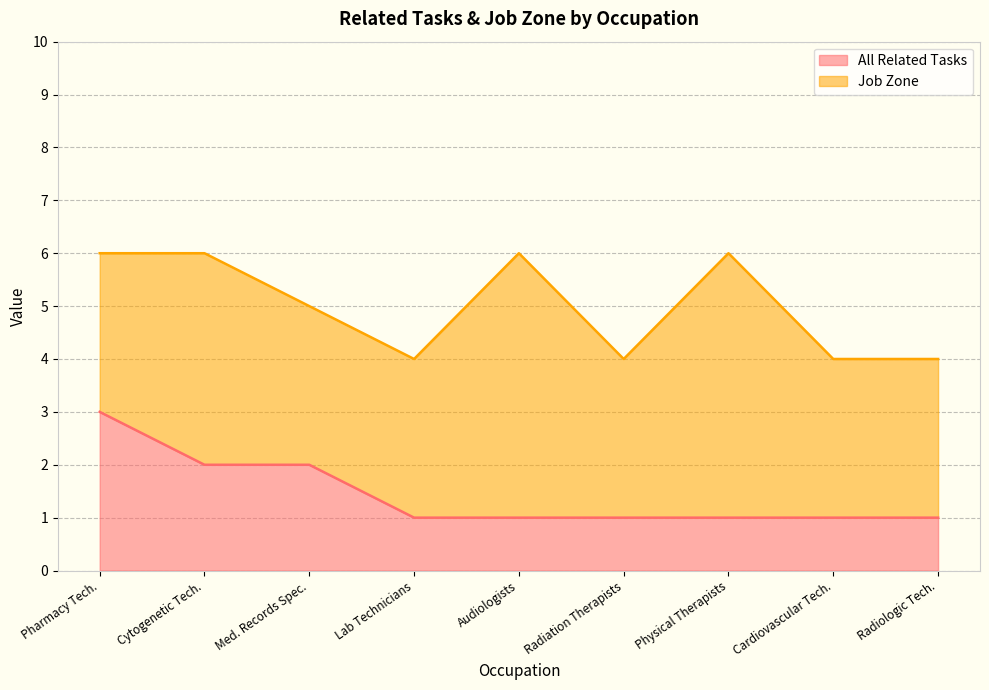

The All Related Tasks series shows 1 at Radiologic Tech.. True or false?

True